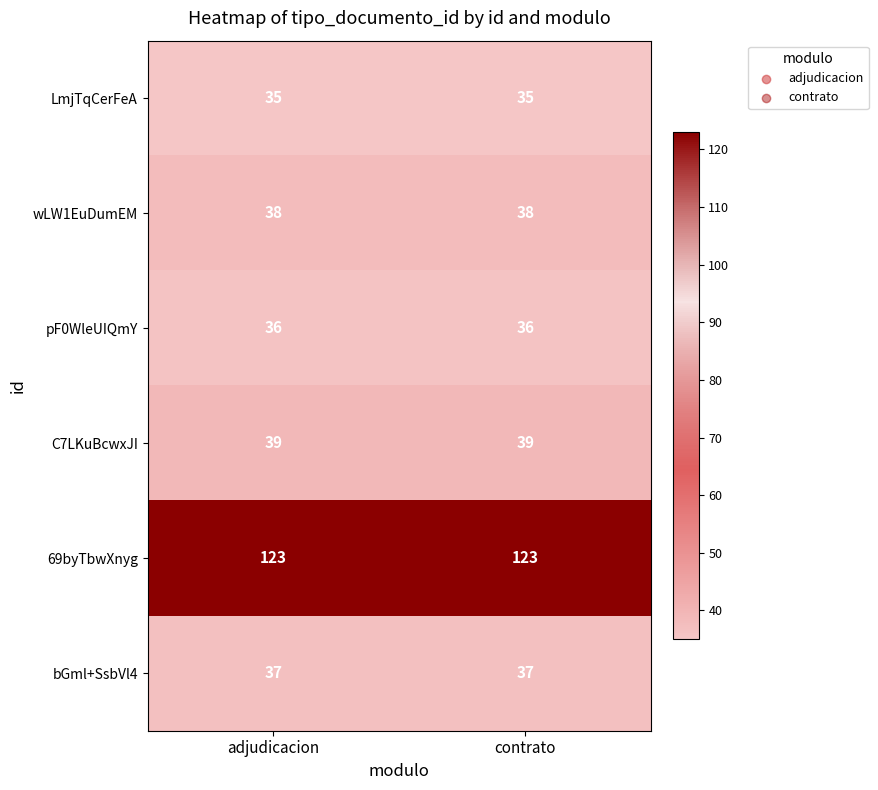

What is the average value of the LmjTqCerFeA series?

35